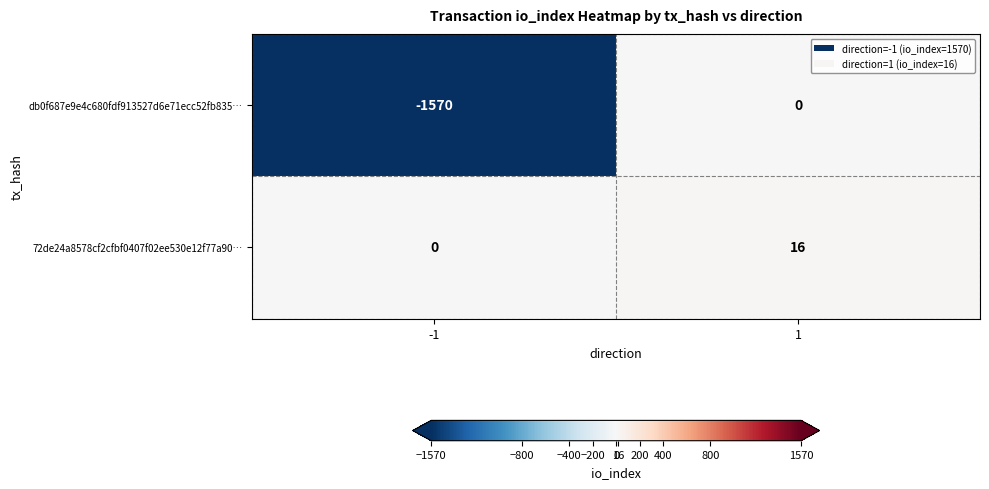

How many distinct data groups are displayed?

2